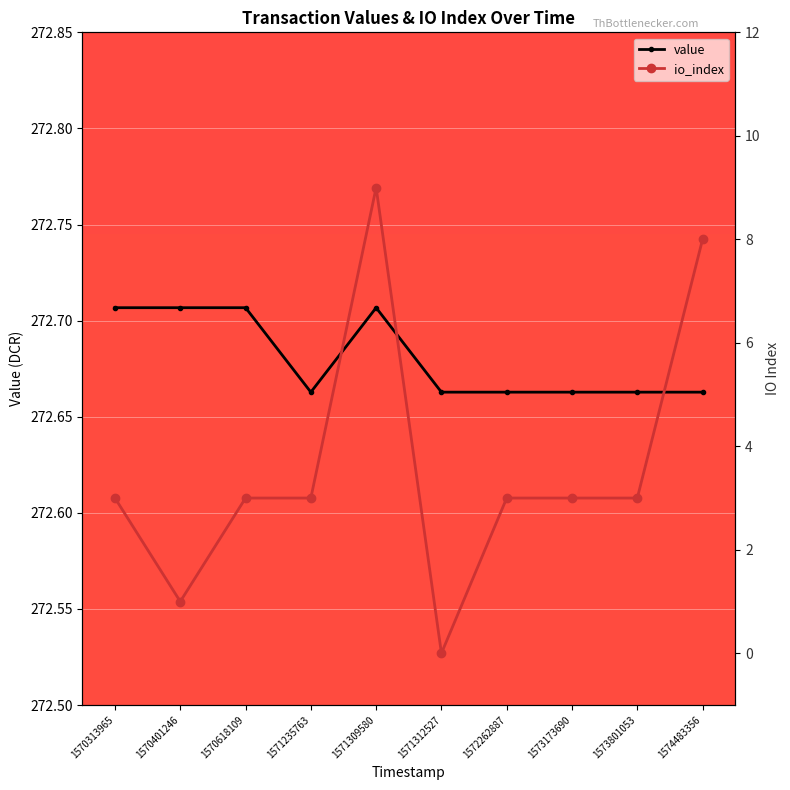

Rank the series by their average value, from highest to lowest.

value, io_index